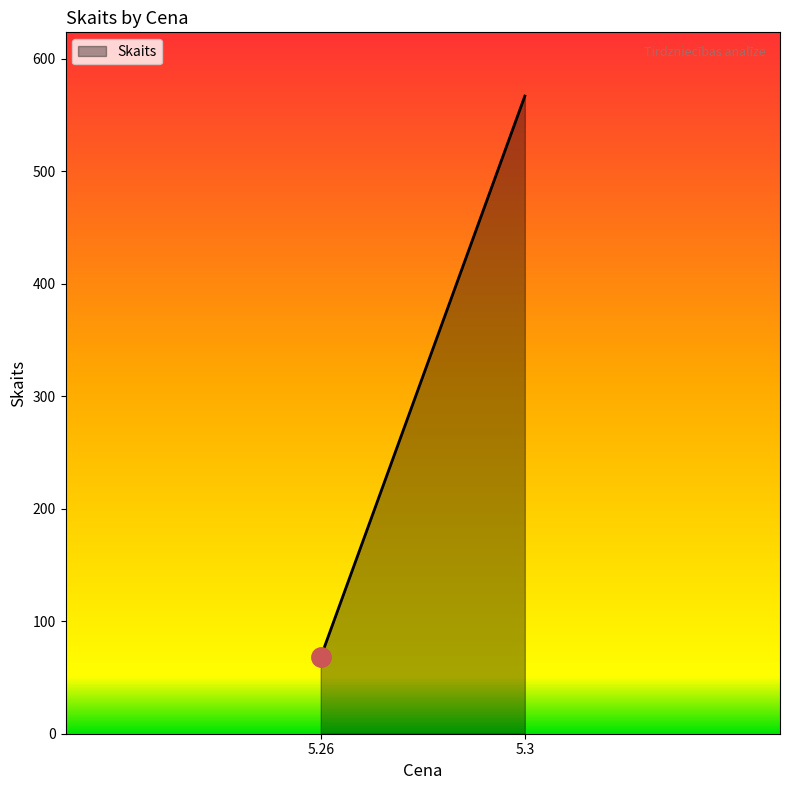

What is the smallest value displayed?

68